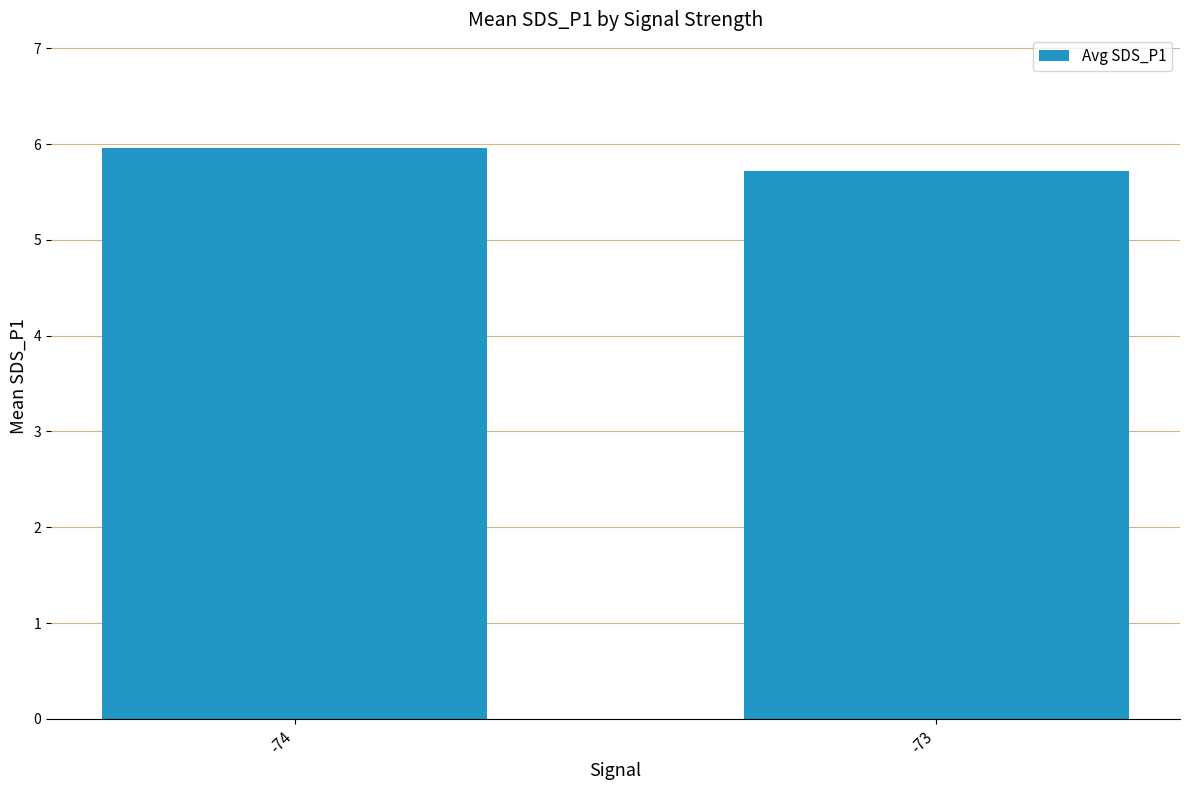

Where is the data nearest to the value 5?

-73